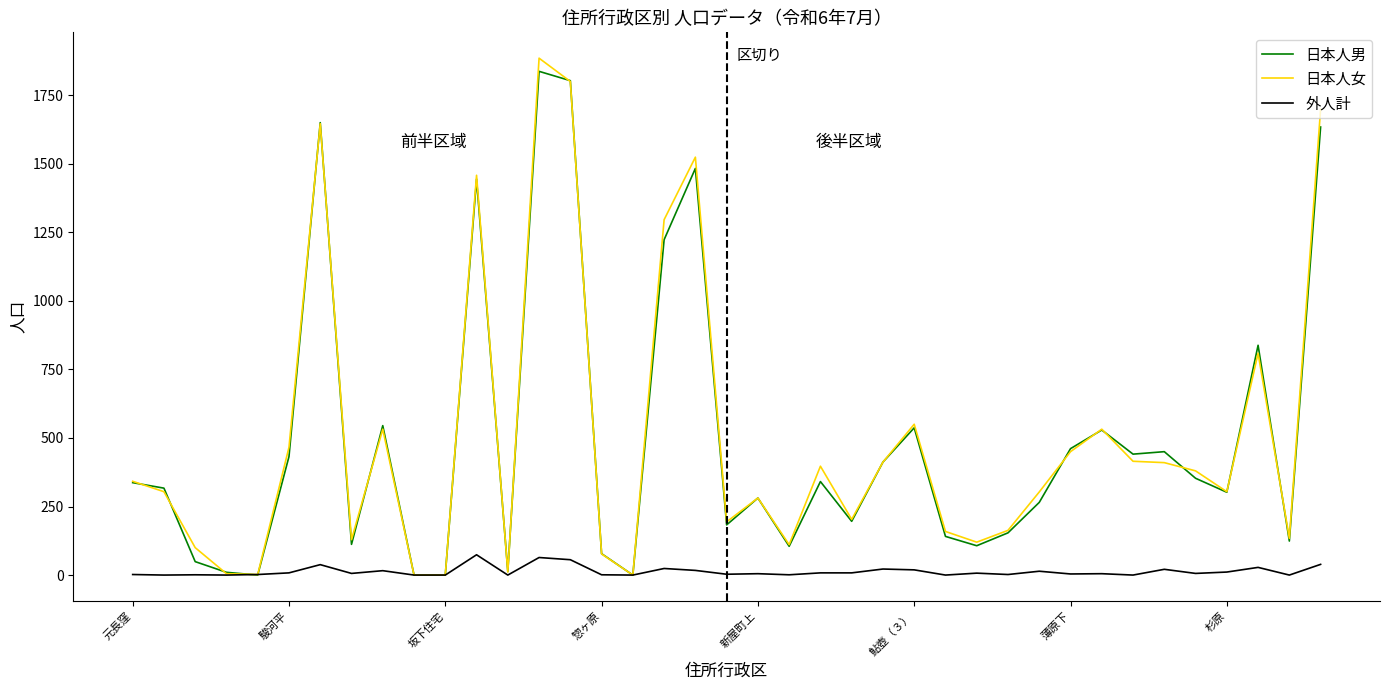

What is the greatest value displayed?

1885